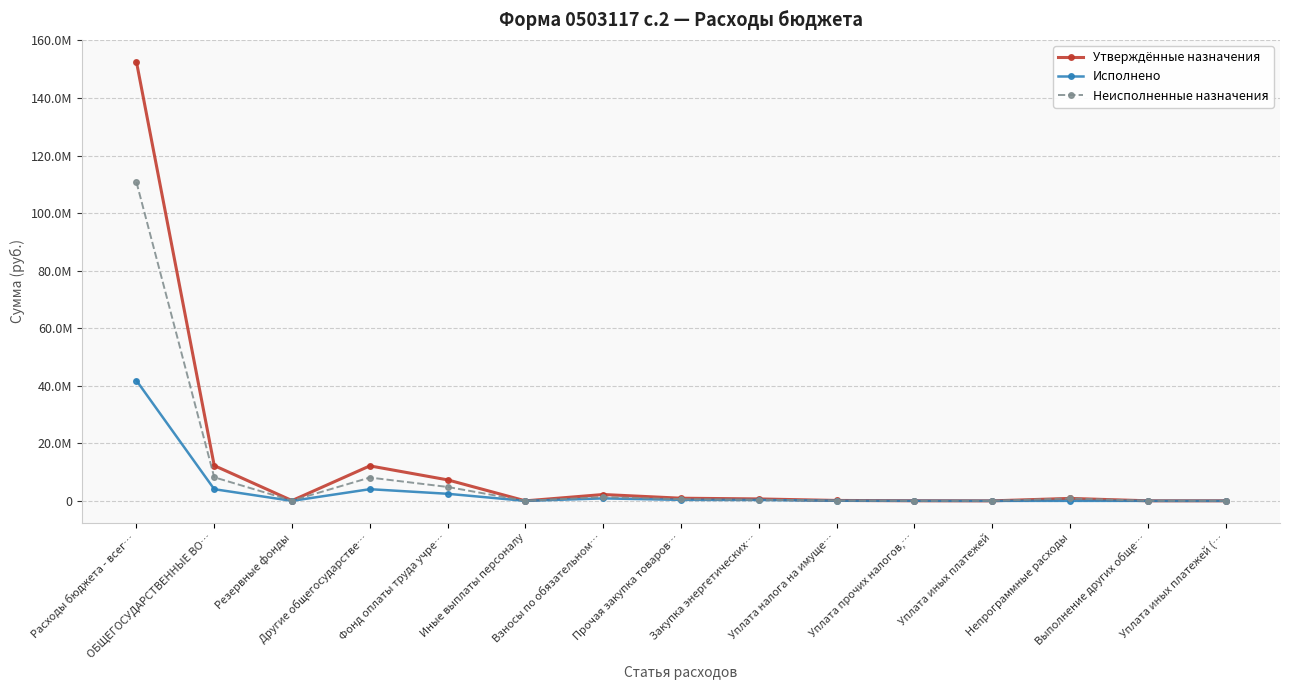

How many interior local valleys does the Неисполненные назначения series have?

3